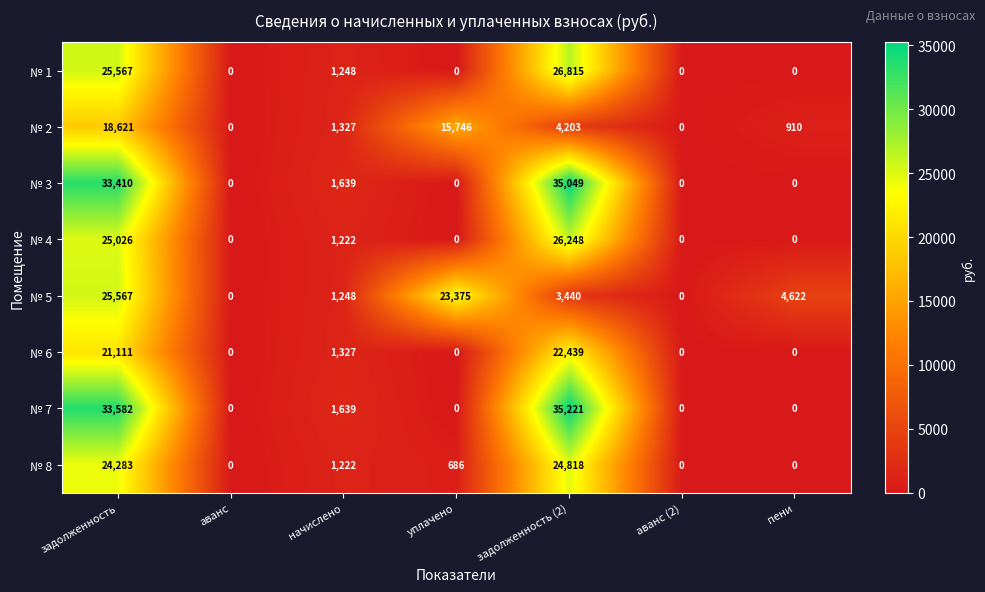

Rank the series by their maximum value, from highest to lowest.

№ 7, № 3, № 1, № 4, № 5, № 8, № 6, № 2